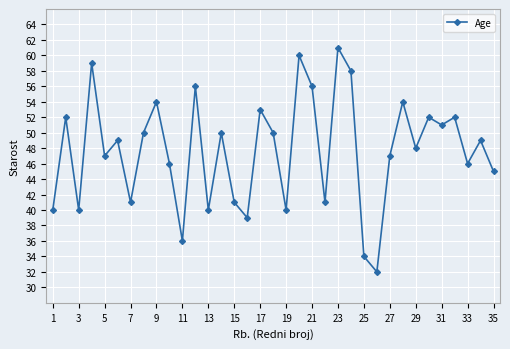

Reading left to right, list all the values displayed in this chart.

40	52	40	59	47	49	41	50	54	46	36	56	40	50	41	39	53	50	40	60	56	41	61	58	34	32	47	54	48	52	51	52	46	49	45